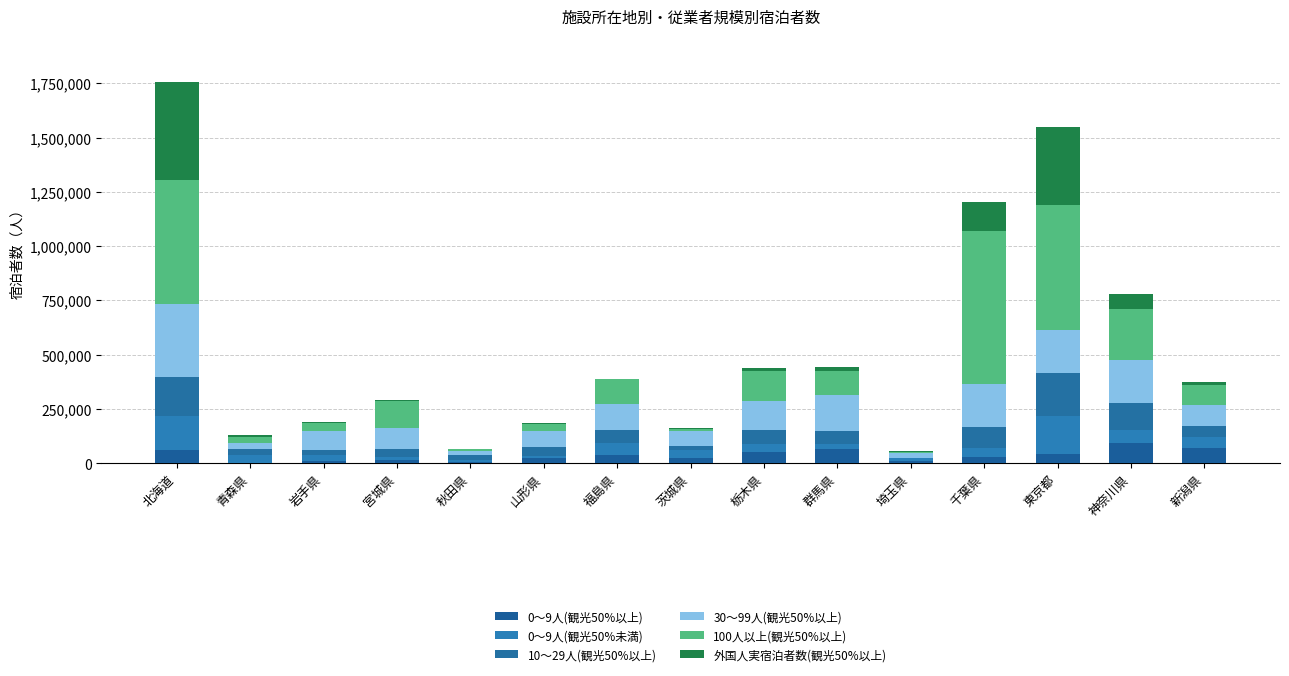

How many categories are shown in the chart?

15